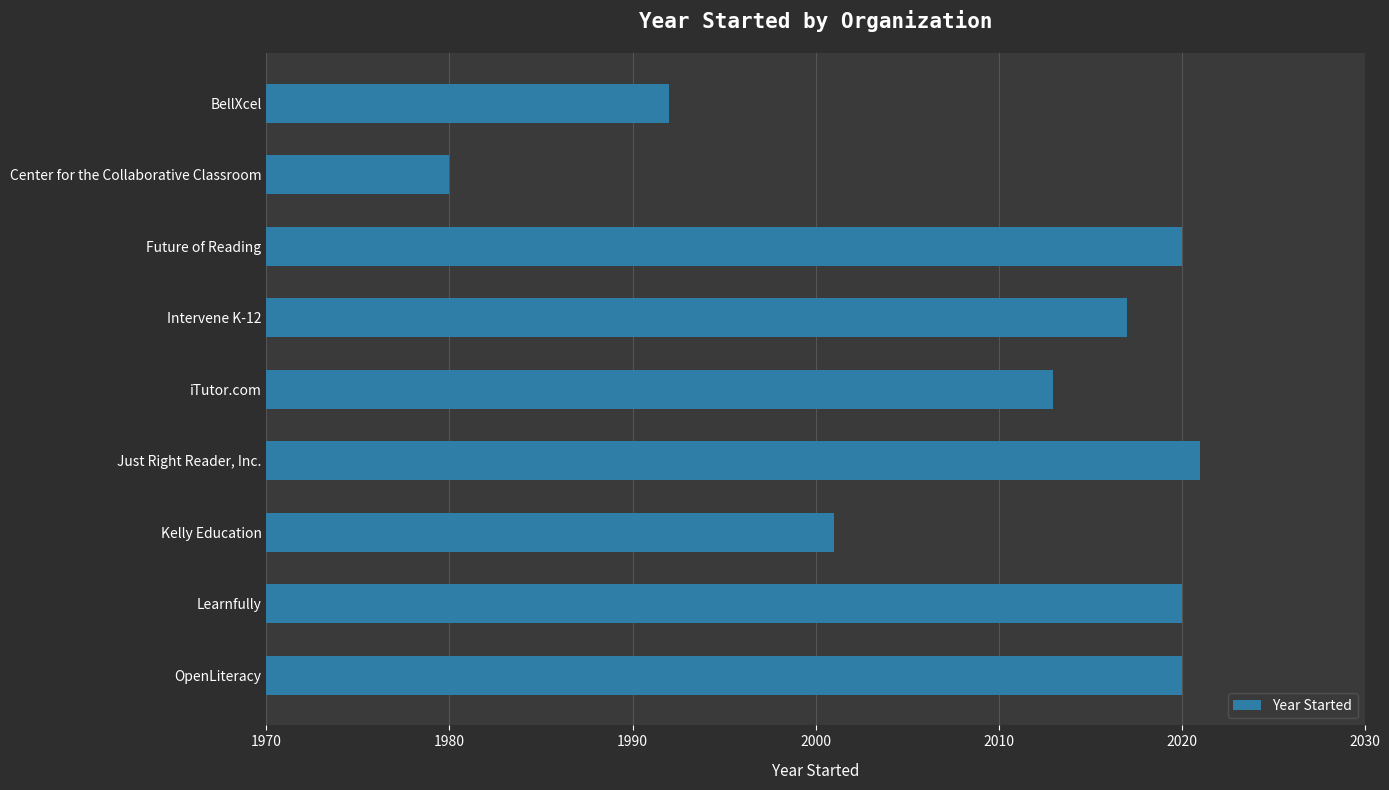

Is it true that the value at Intervene K-12 is 2017?

True